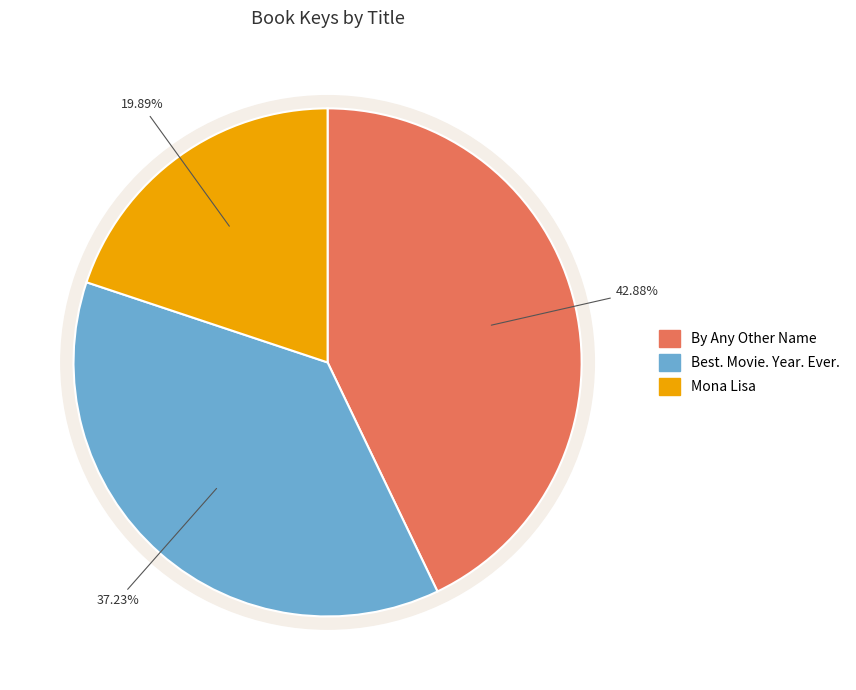

To the nearest percent, what is the difference between the largest and smallest slice percentages?

23%